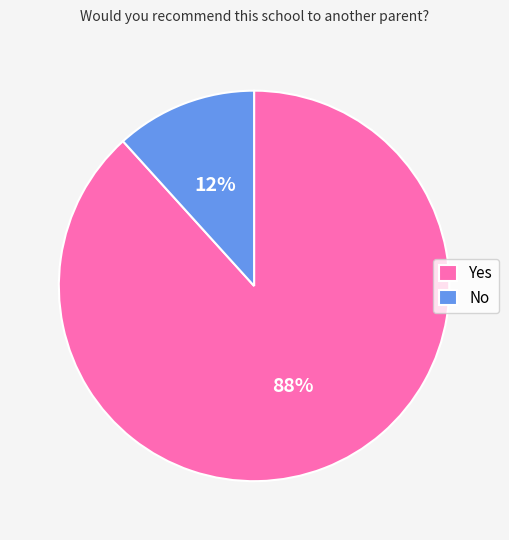

Is the sum of Yes and No greater than half?

Yes